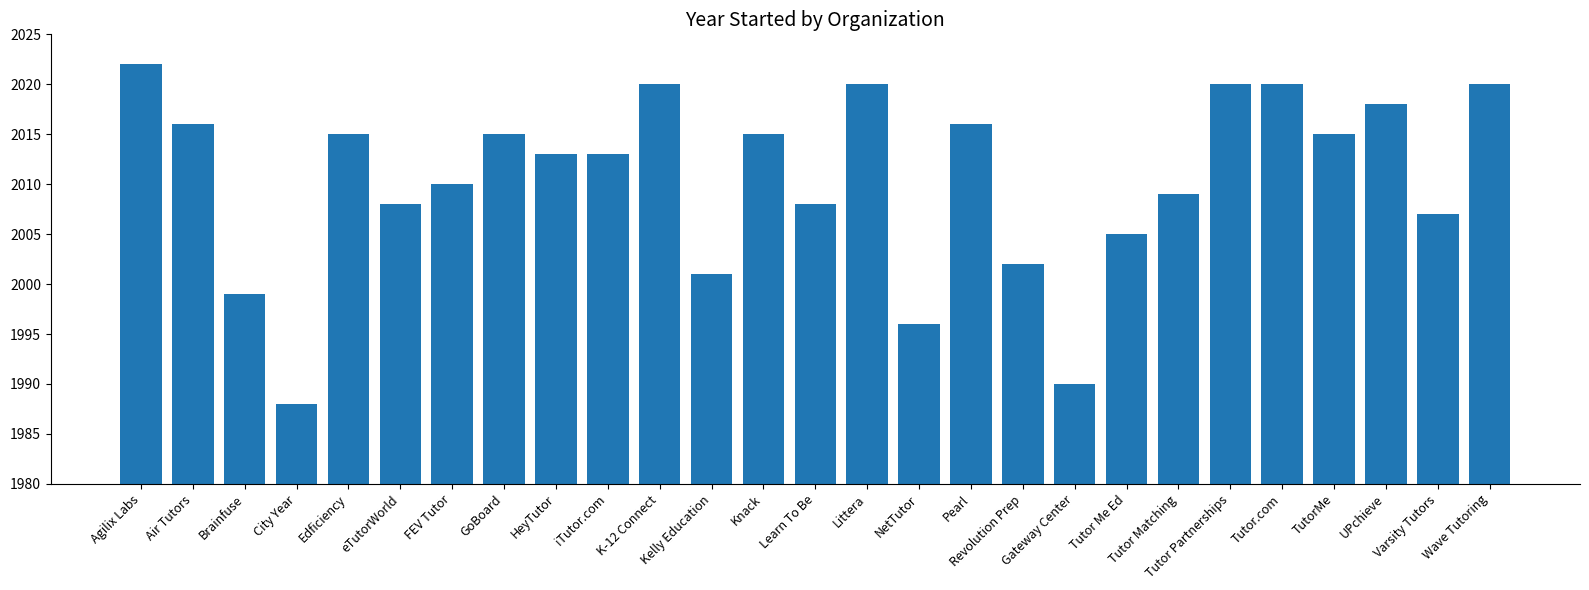

What is the smallest value displayed?

1988